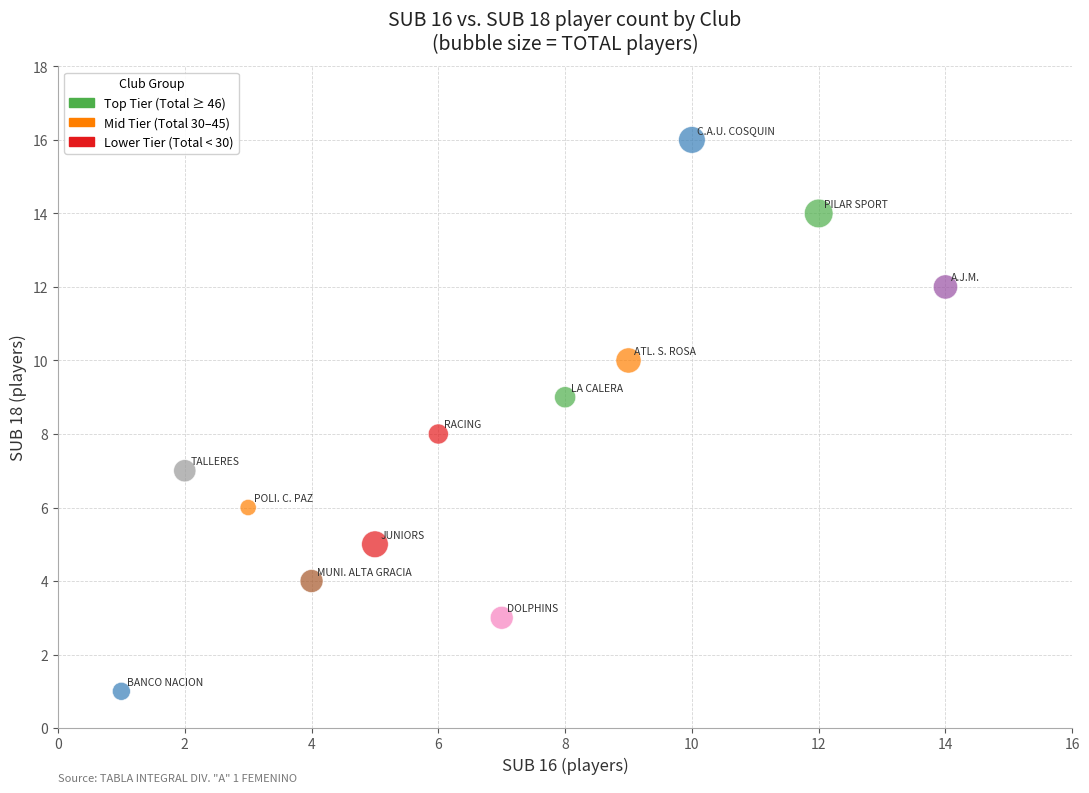

What is the range of Y values (max minus min)?

15